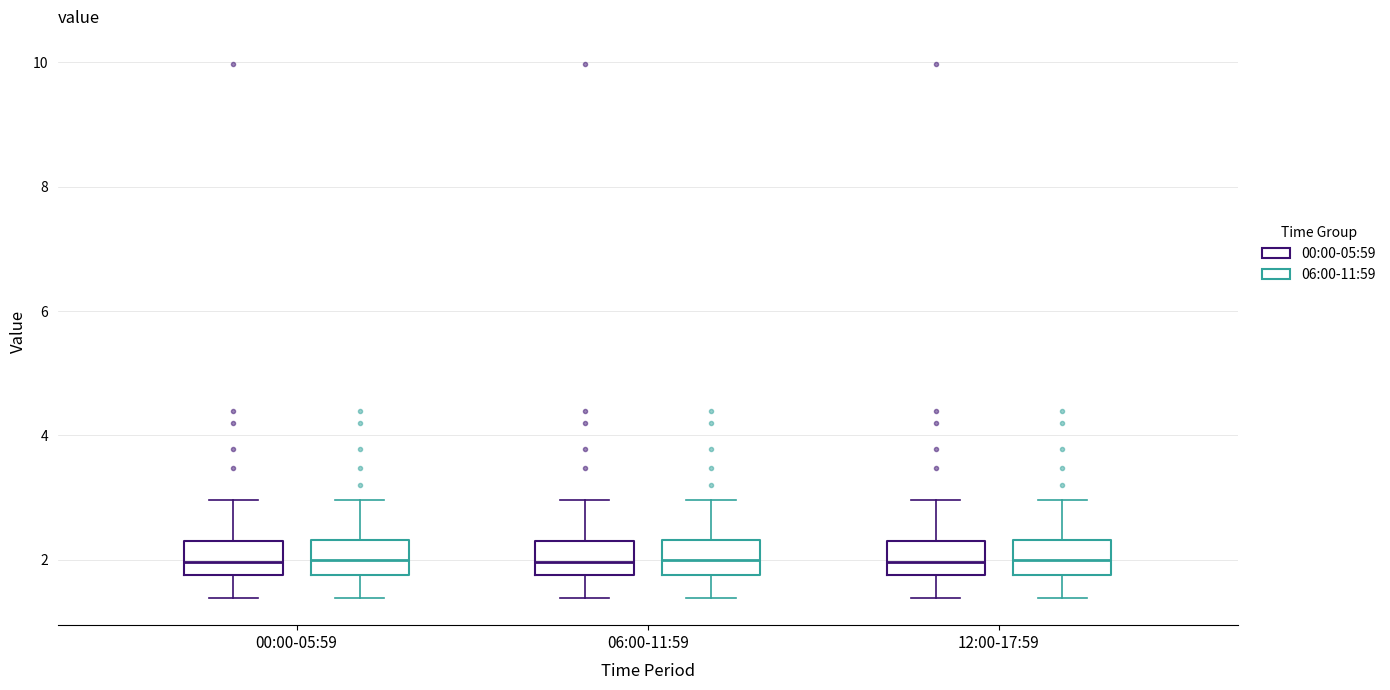

Where does the upper whisker of the box for 00:00-05:59 (00:00-05:59) end on the y-axis? The values are not printed on the chart, so give them approximately, as read against the axis.

3.0